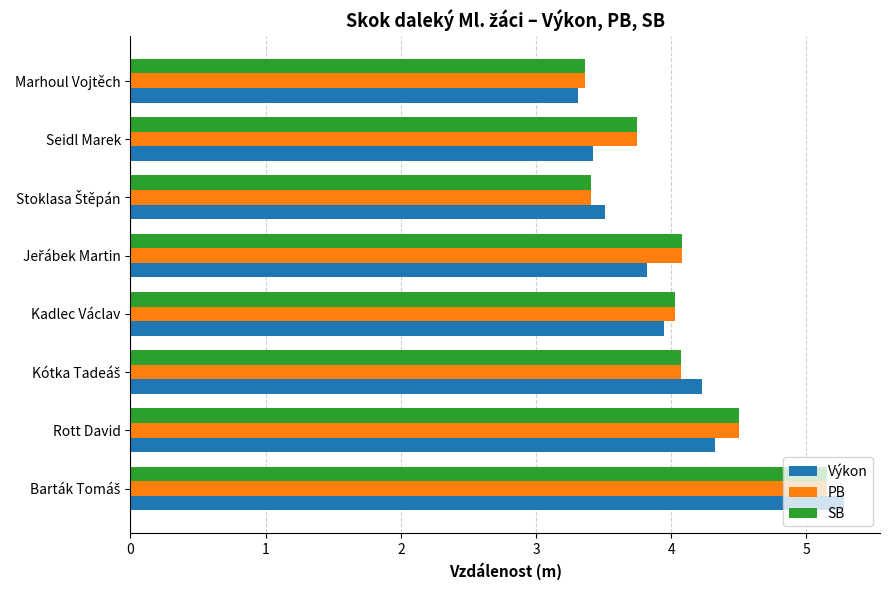

What is the maximum value shown in the chart?

5.3